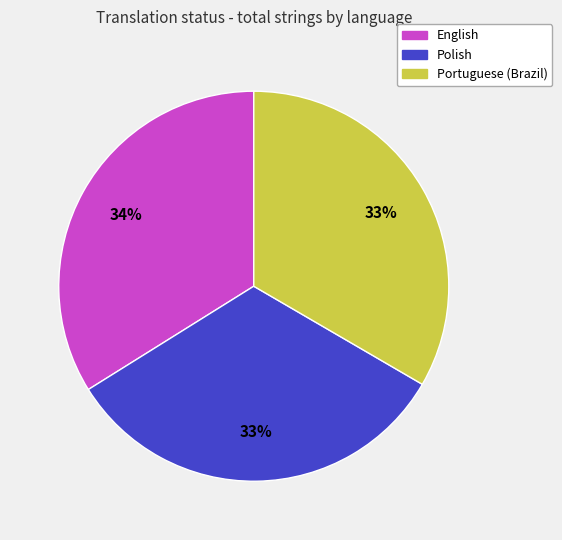

Is the sum of Portuguese (Brazil) and English greater than half?

Yes